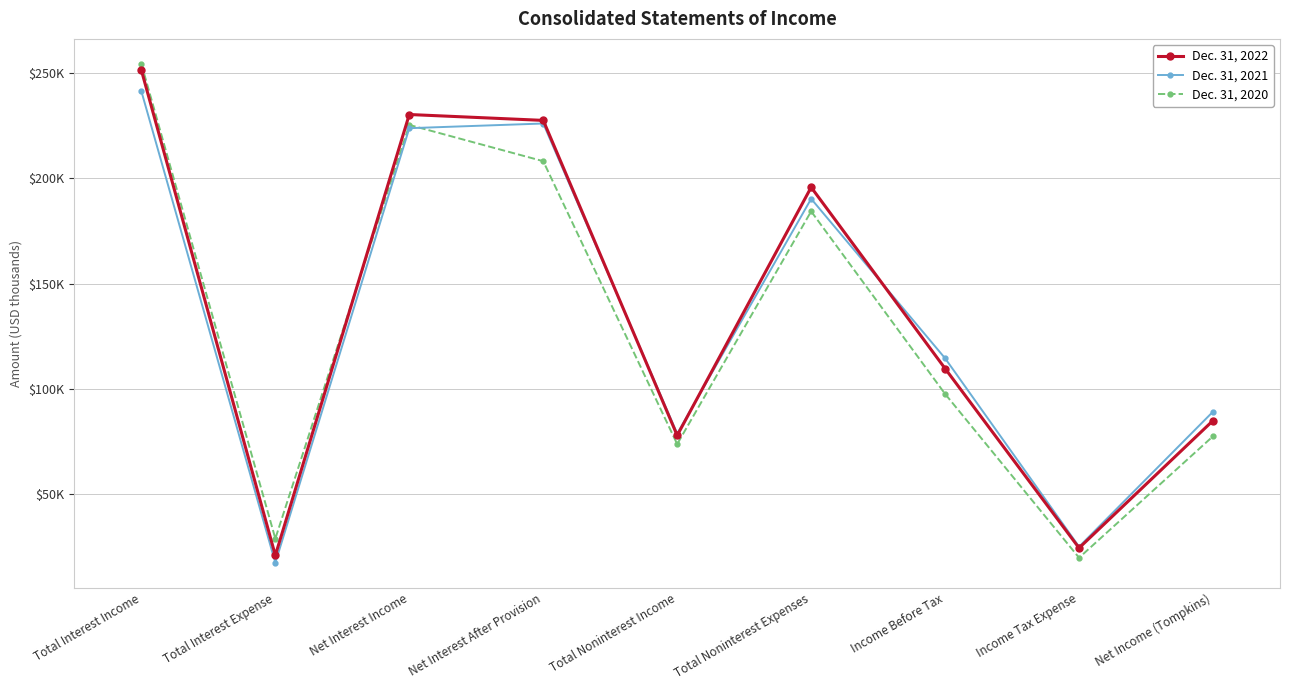

What is the difference between the Dec. 31, 2021 values at Income Tax Expense and Total Noninterest Income?

53667